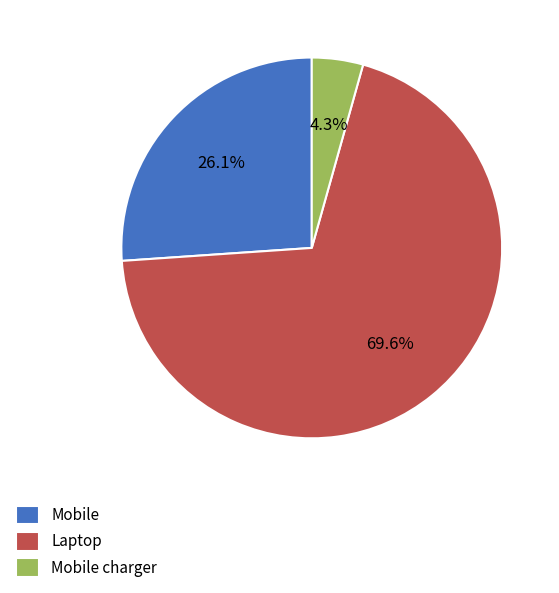

Is there any slice that represents more than half of the pie?

Yes